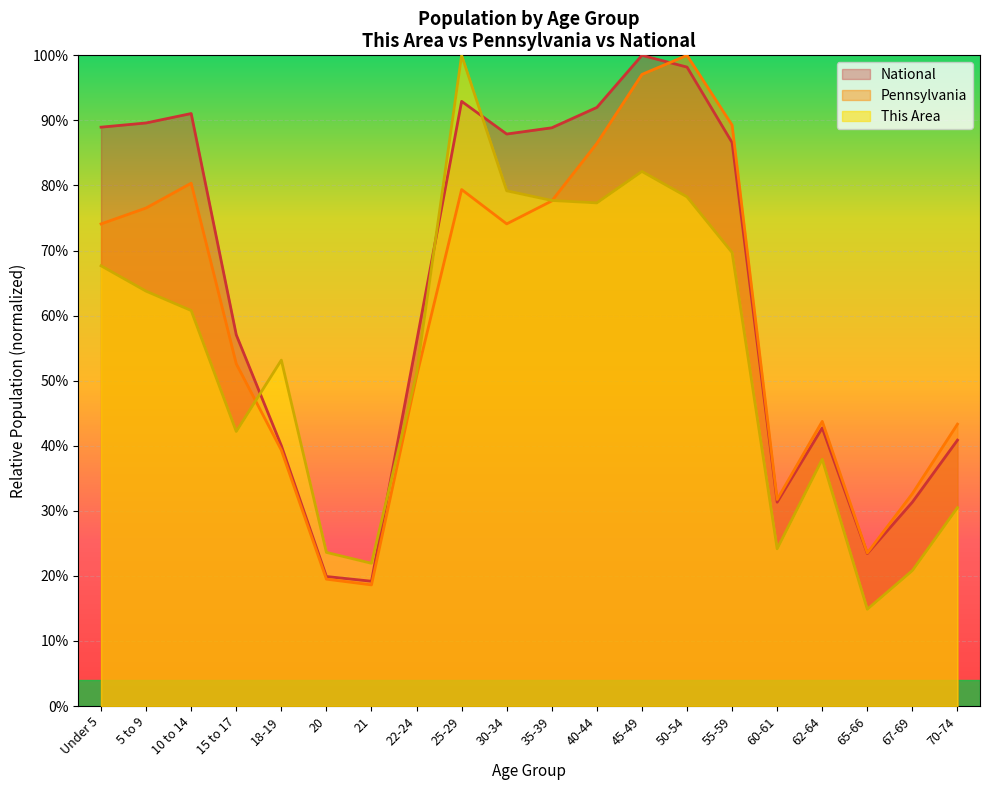

Which category has the lowest value in the Pennsylvania series?

21